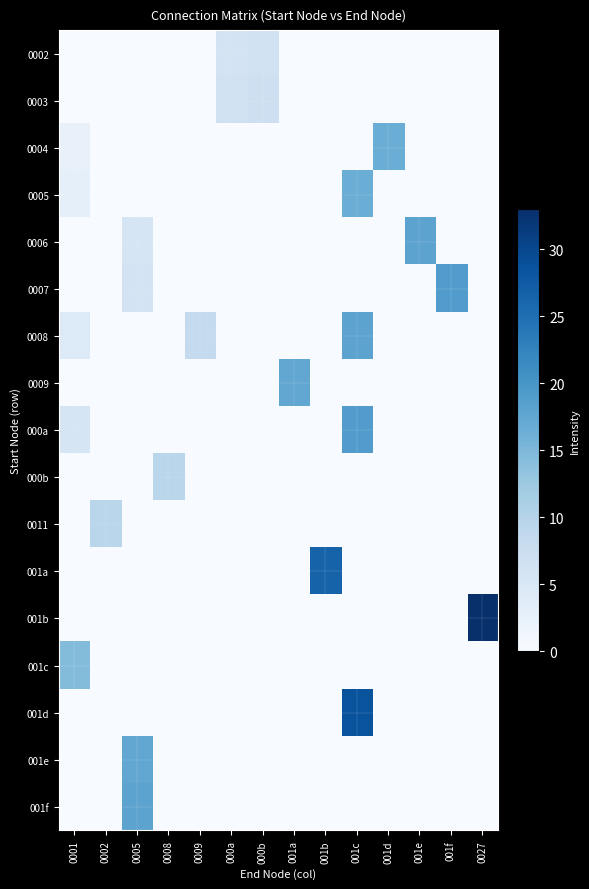

What is the spread (max minus min) of values at 001e?

18.0